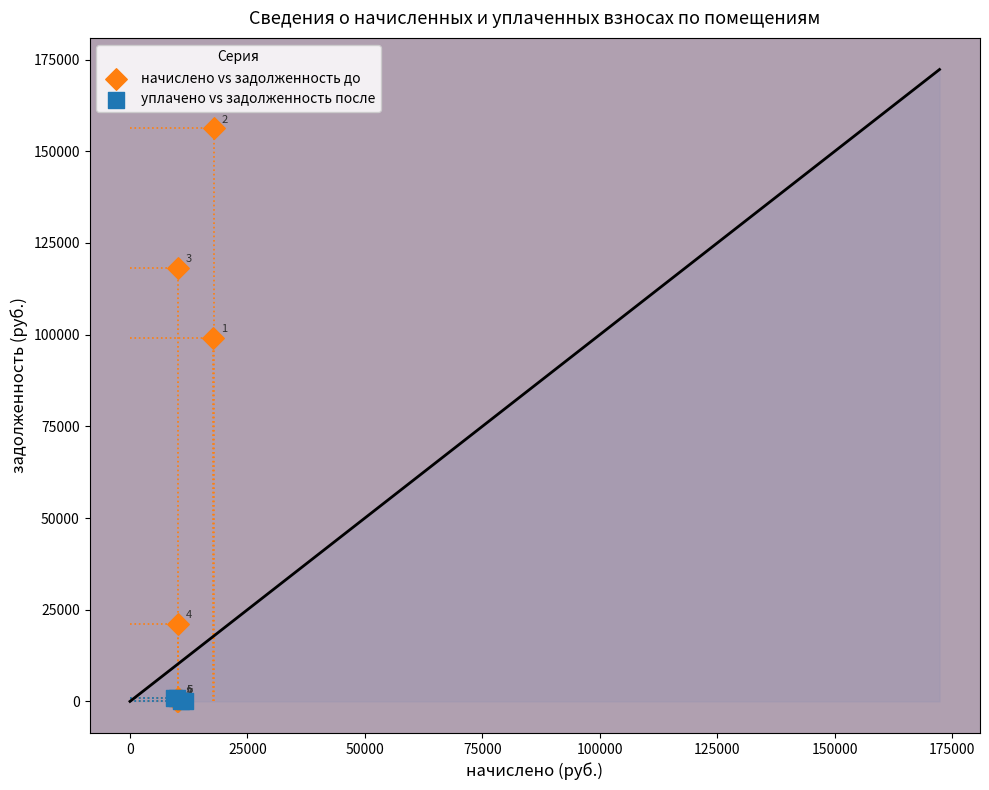

Which series has the widest spread of Y values?

начислено vs задолженность до